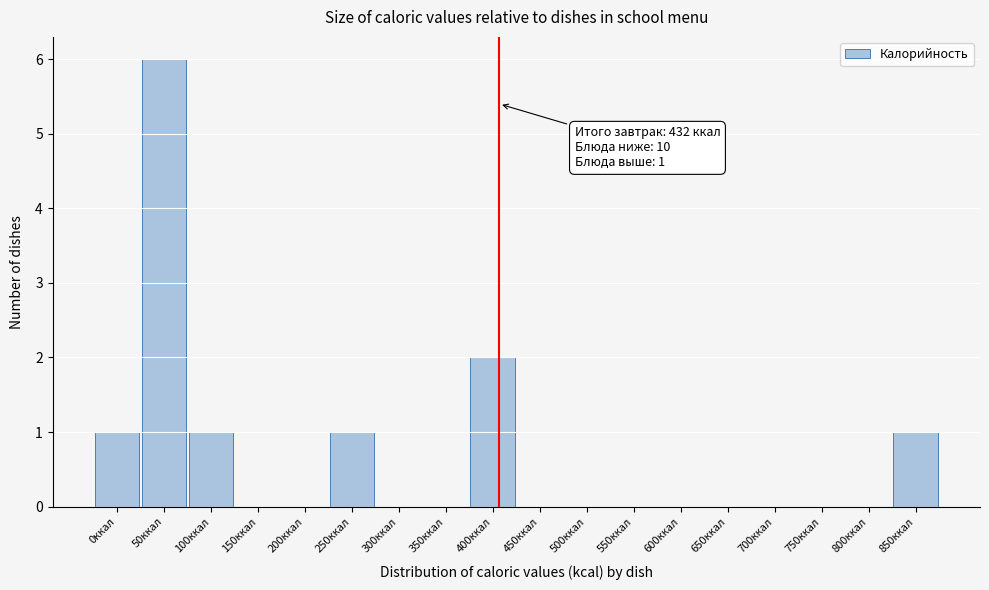

Reading left to right, extract all data points from this chart.

0ккал=1	50ккал=6	100ккал=1	150ккал=0	200ккал=0	250ккал=1	300ккал=0	350ккал=0	400ккал=2	450ккал=0	500ккал=0	550ккал=0	600ккал=0	650ккал=0	700ккал=0	750ккал=0	800ккал=0	850ккал=1